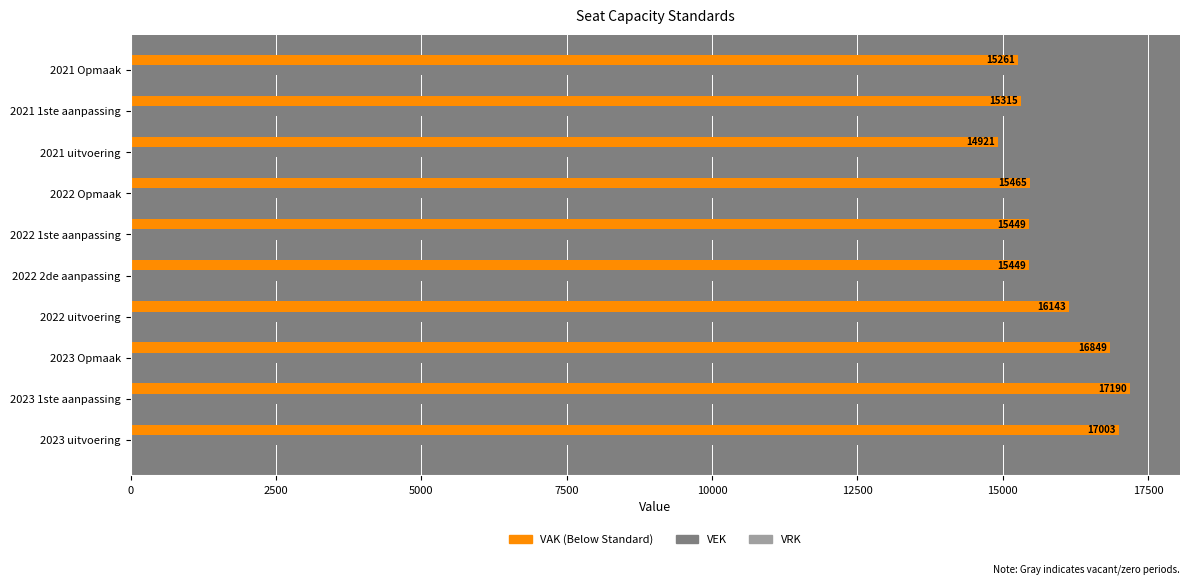

What is the smallest value displayed?

14921